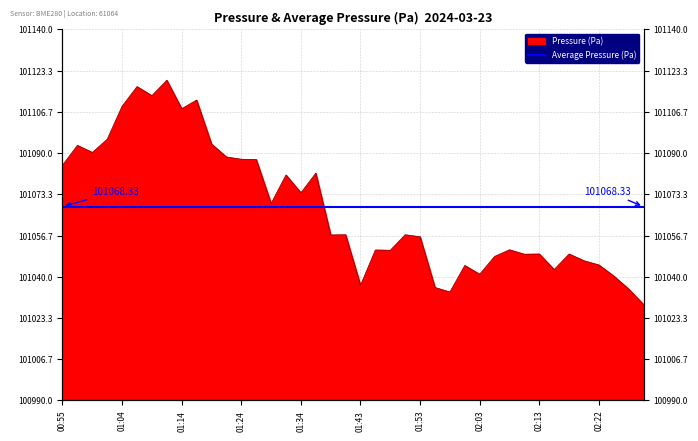

What is the value of the 5th point from the left?

101109.0